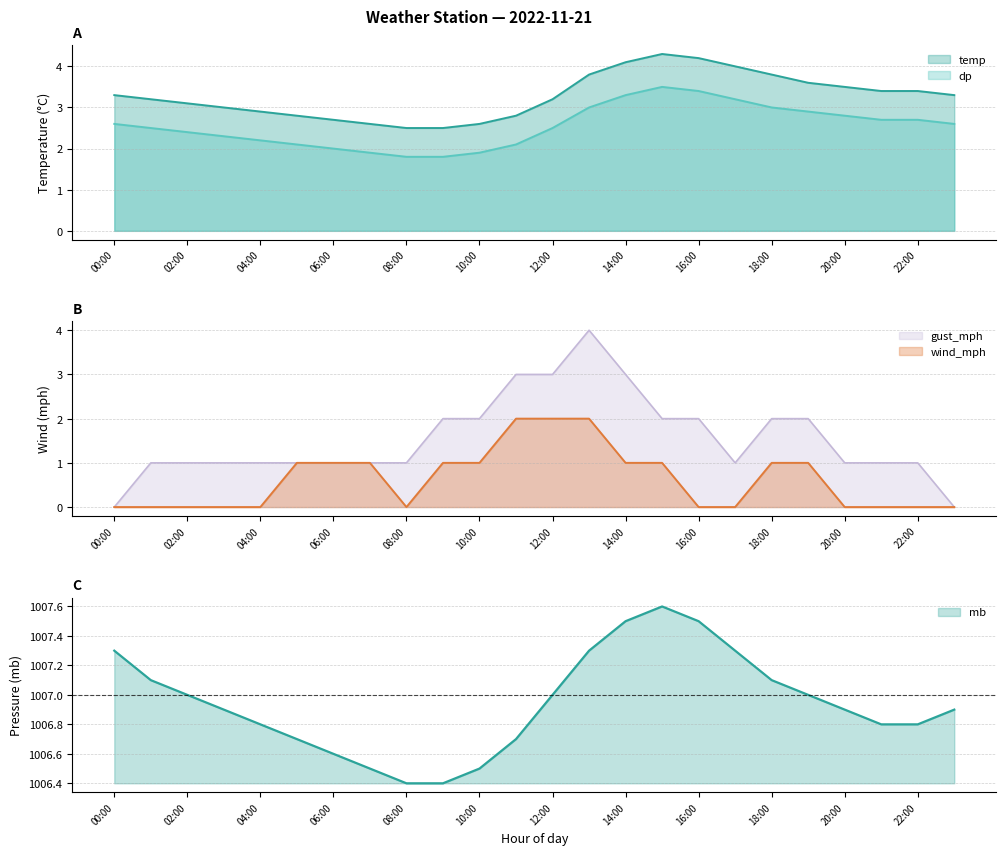

Between which two adjacent categories do dp and gust_mph first intersect?

08:00 and 09:00